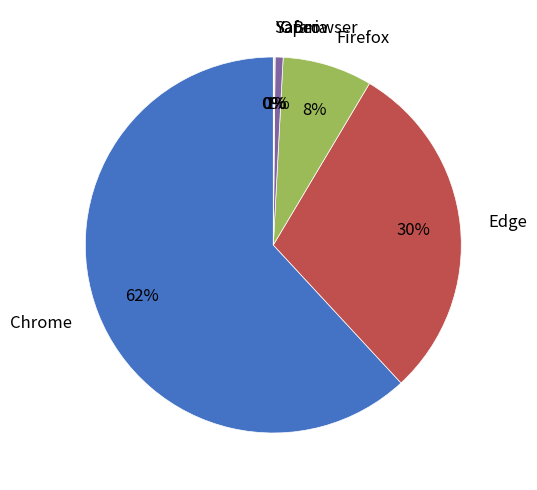

What percentage is the Opera slice, to the nearest percent?

1%